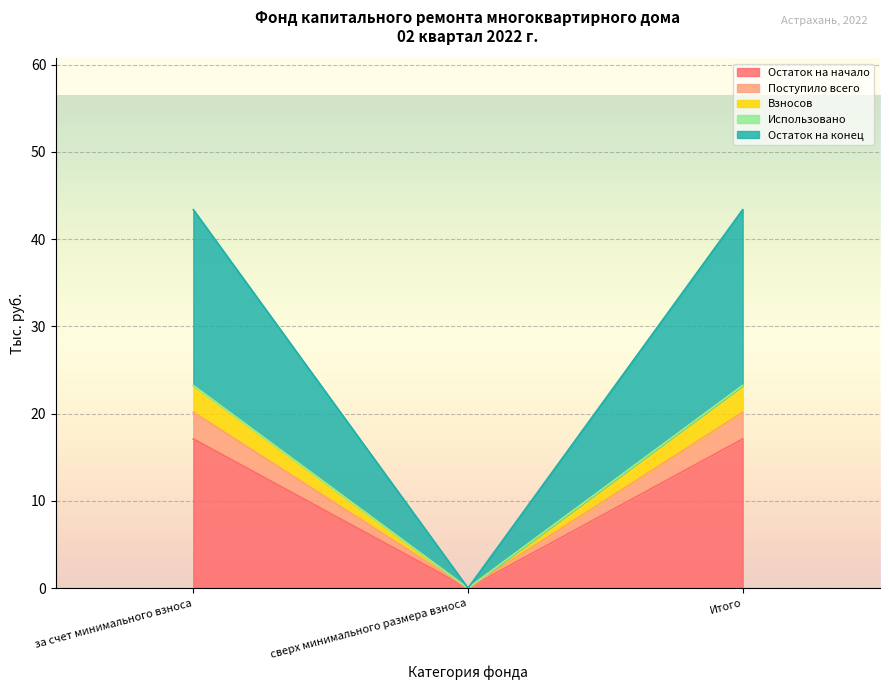

Does the chart display data point markers on the line(s)?

No